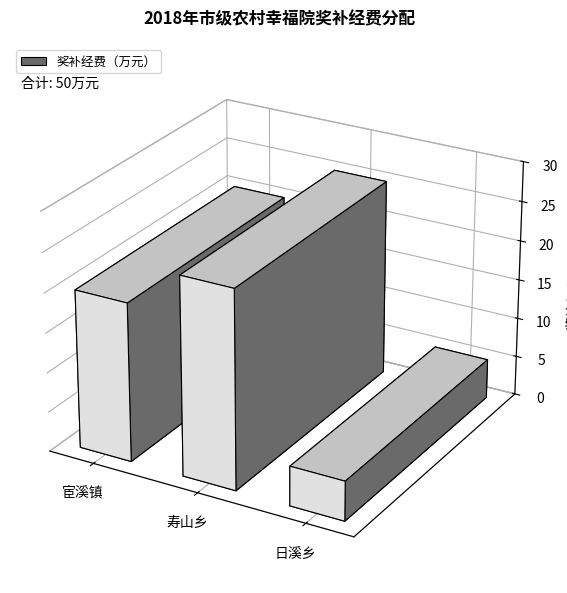

List the labels in order of value, smallest first.

日溪乡, 宦溪镇, 寿山乡